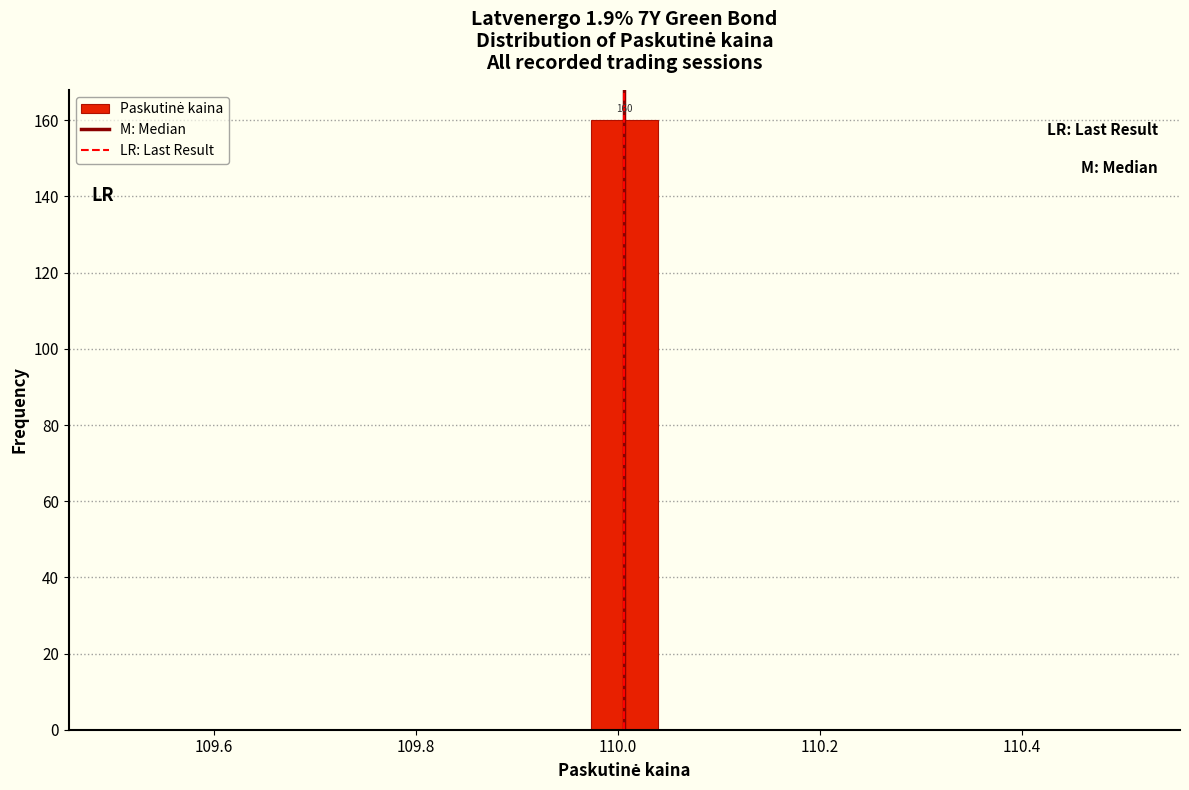

Read against the x-axis, roughly where is the centre of the tallest bar?

110.00